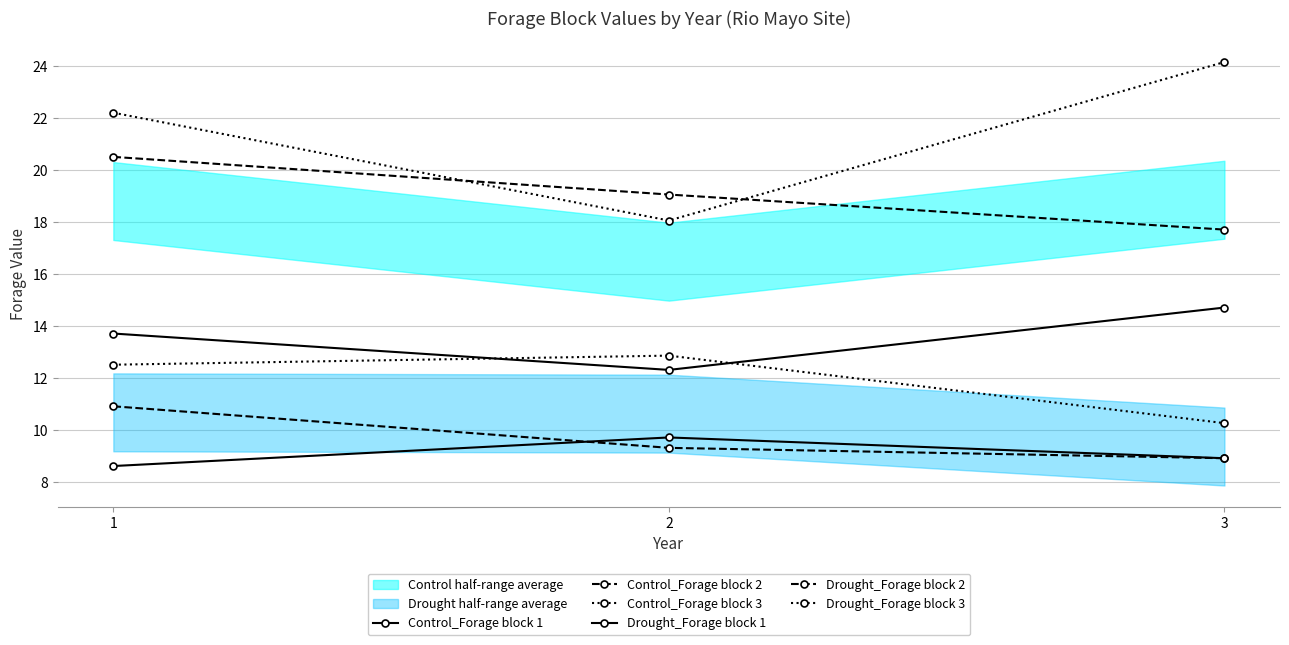

Reading left to right, transcribe all the data shown in this chart.

Control_Forage block 1: 1=13.7	2=12.3	3=14.7
Control_Forage block 2: 1=20.5	2=19.1	3=17.7
Control_Forage block 3: 1=22.2	2=18.1	3=24.1
Drought_Forage block 1: 1=8.6	2=9.7	3=8.9
Drought_Forage block 2: 1=10.9	2=9.3	3=8.9
Drought_Forage block 3: 1=12.5	2=12.8	3=10.2